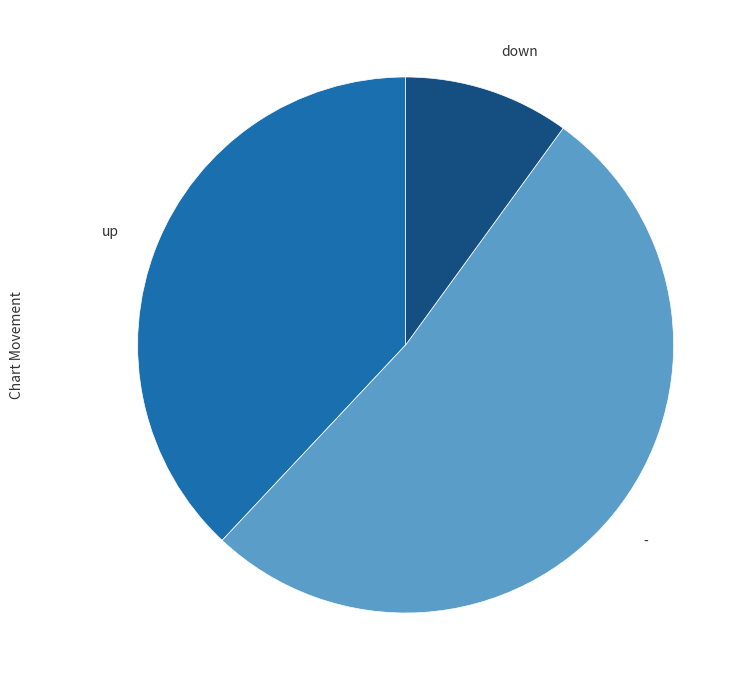

Is there a majority slice in this chart?

Yes